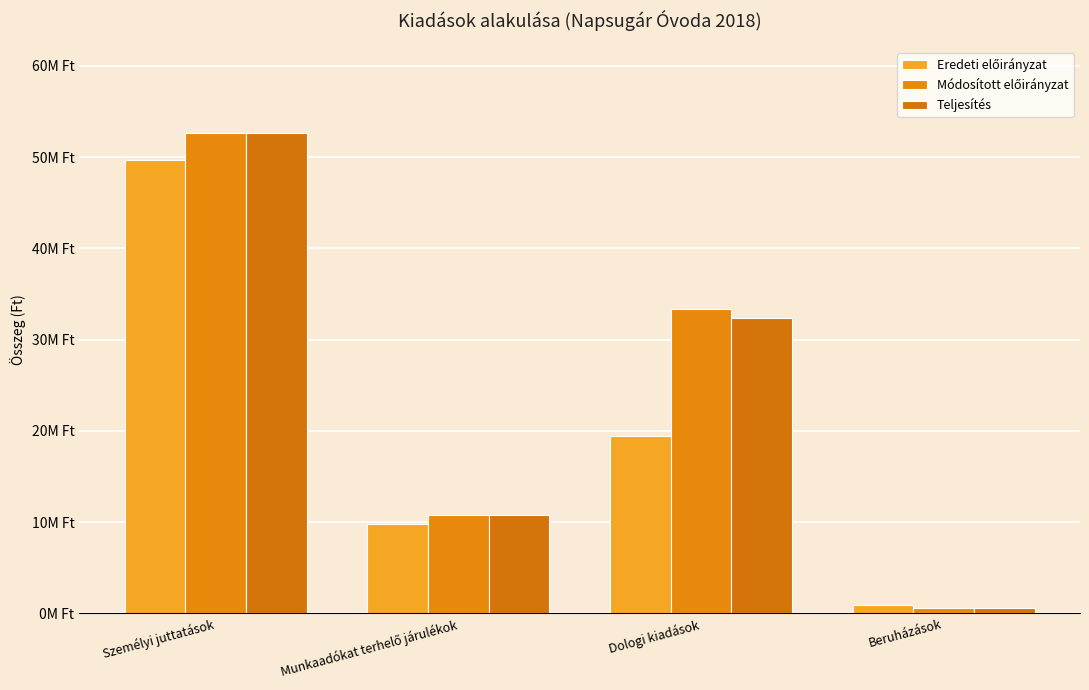

The Eredeti előirányzat series shows 19438378 at Dologi kiadások. True or false?

True